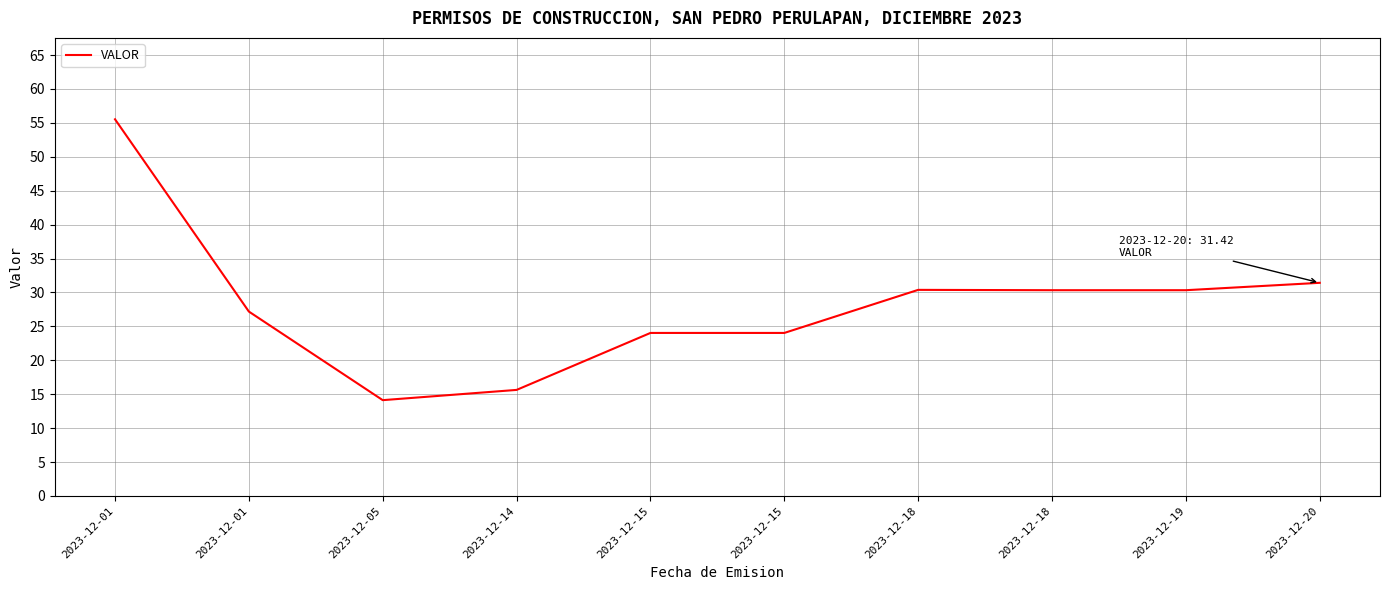

How many lines are shown in the chart?

1